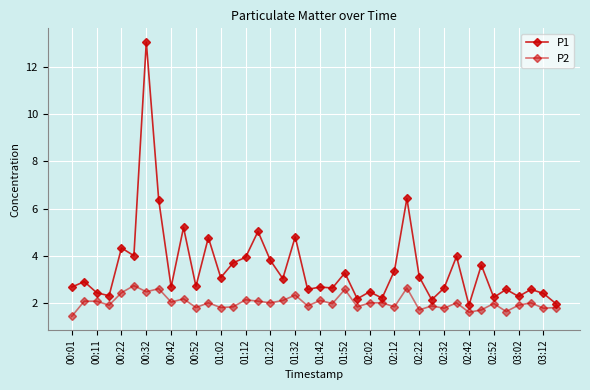

Does the chart have visible grid lines?

Yes